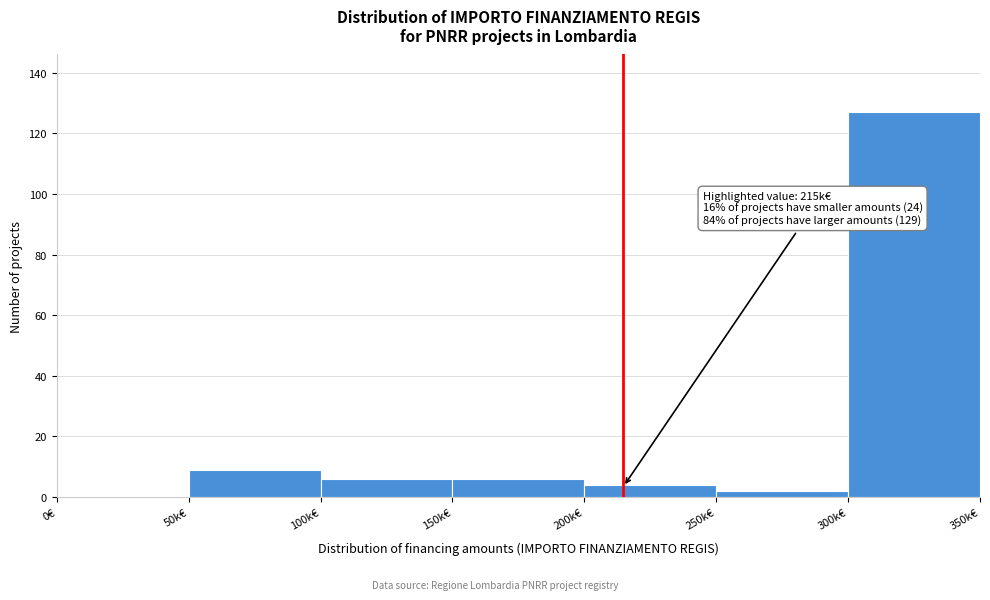

Reading right to left, what are all the values shown in this chart?

300k€=127	250k€=2	200k€=4	150k€=6	100k€=6	50k€=9	0€=0